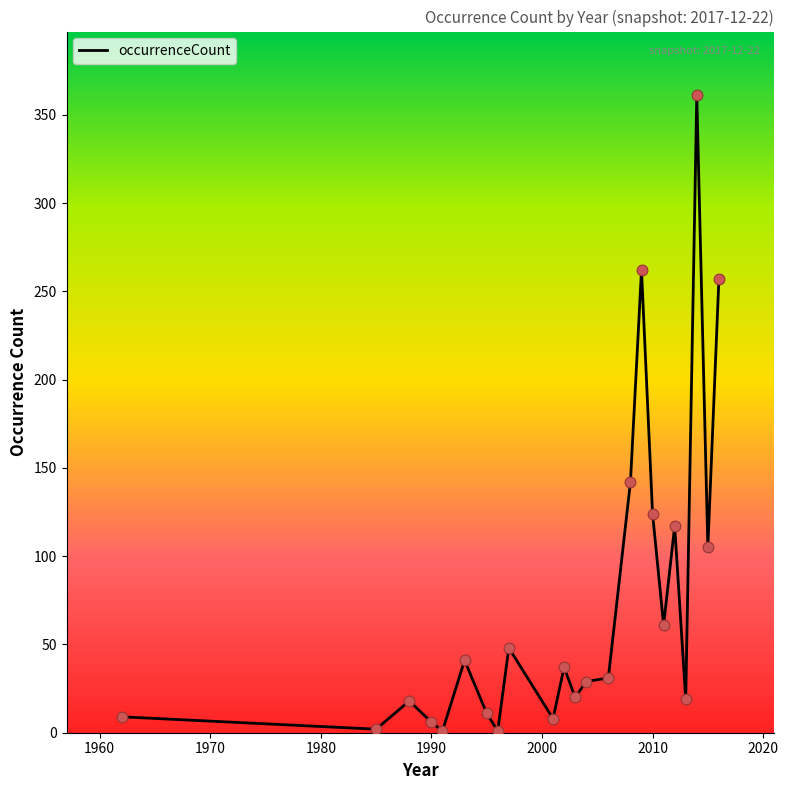

What is the difference between the maximum and minimum values?

360